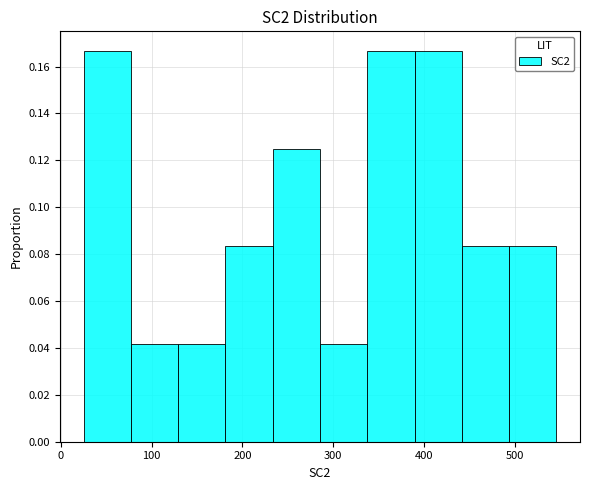

Reading left to right, transcribe this chart: for each bar, give the range it covers on the x-axis and its height. Neither the bar edges nor the heights are printed on the chart, so give them approximately, as read against the axes.

30 to 80: 0.166
80 to 130: 0.042
130 to 180: 0.042
180 to 230: 0.084
230 to 290: 0.126
290 to 340: 0.042
340 to 390: 0.166
390 to 440: 0.166
440 to 490: 0.084
490 to 550: 0.084